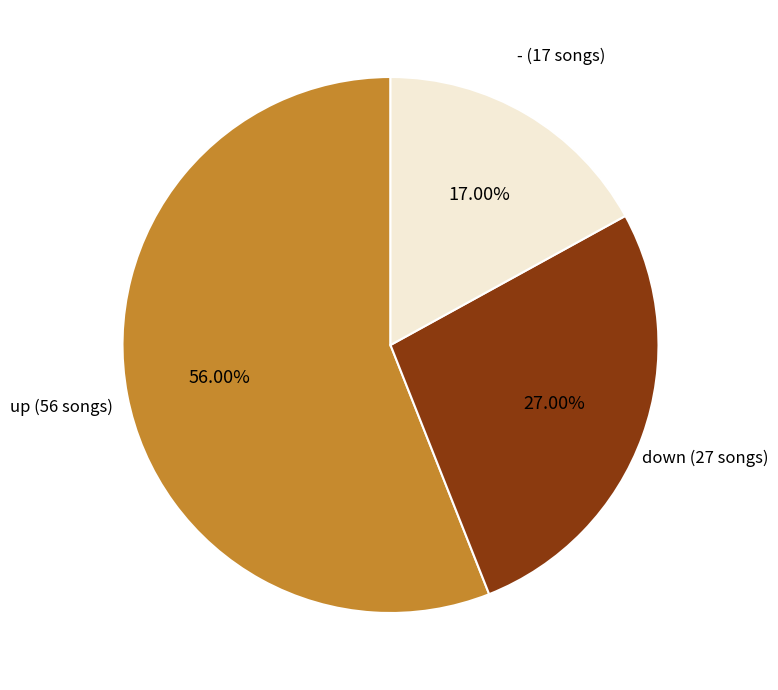

Is there a majority slice in this chart?

Yes